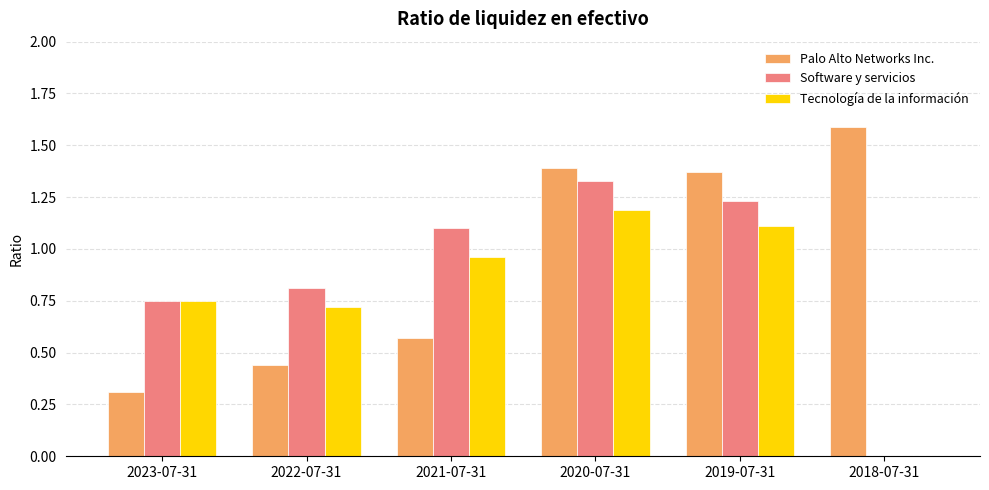

Is it true that Palo Alto Networks Inc. equals 0.1 at 2022-07-31?

False